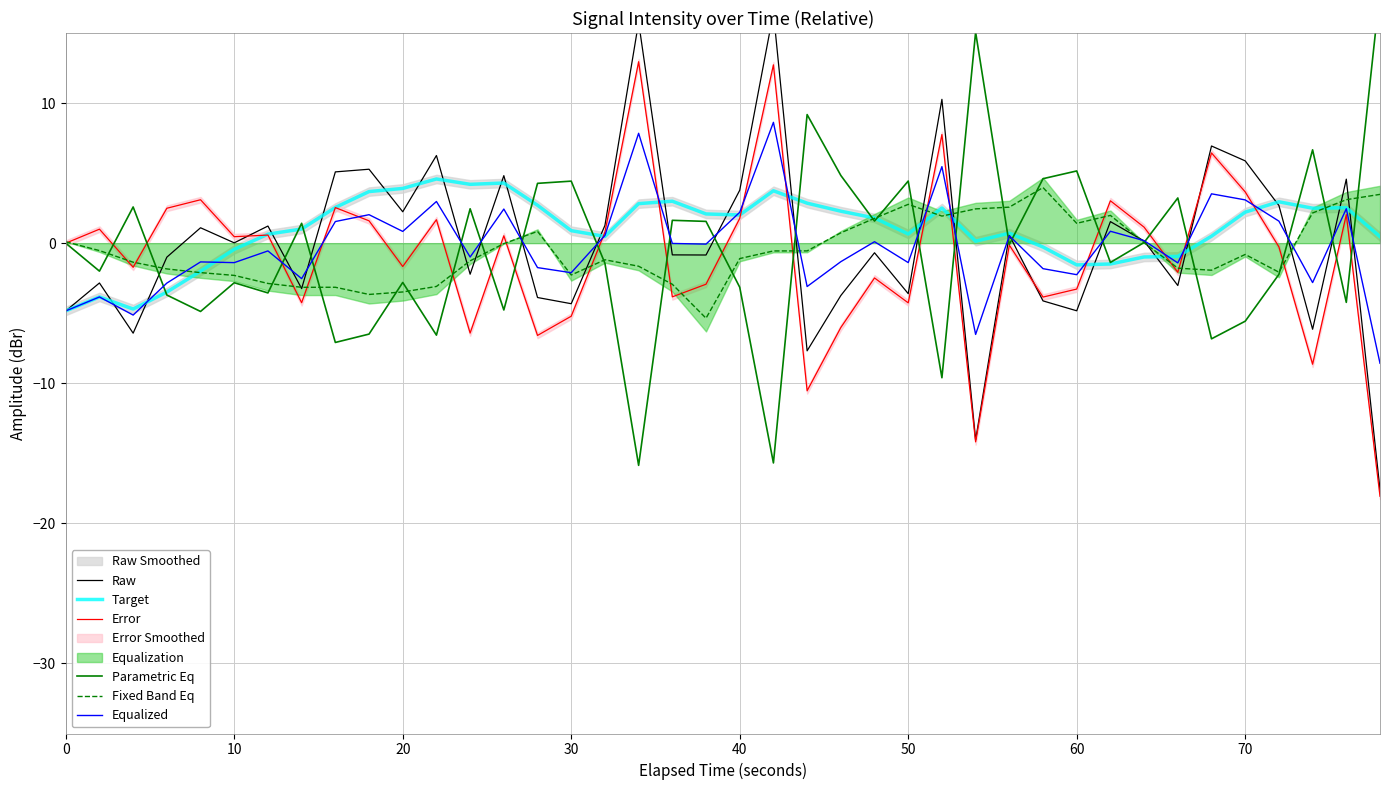

List the series in order of their peak value, lowest first.

Fixed Band Eq, Target, Equalized, Error, Raw, Parametric Eq